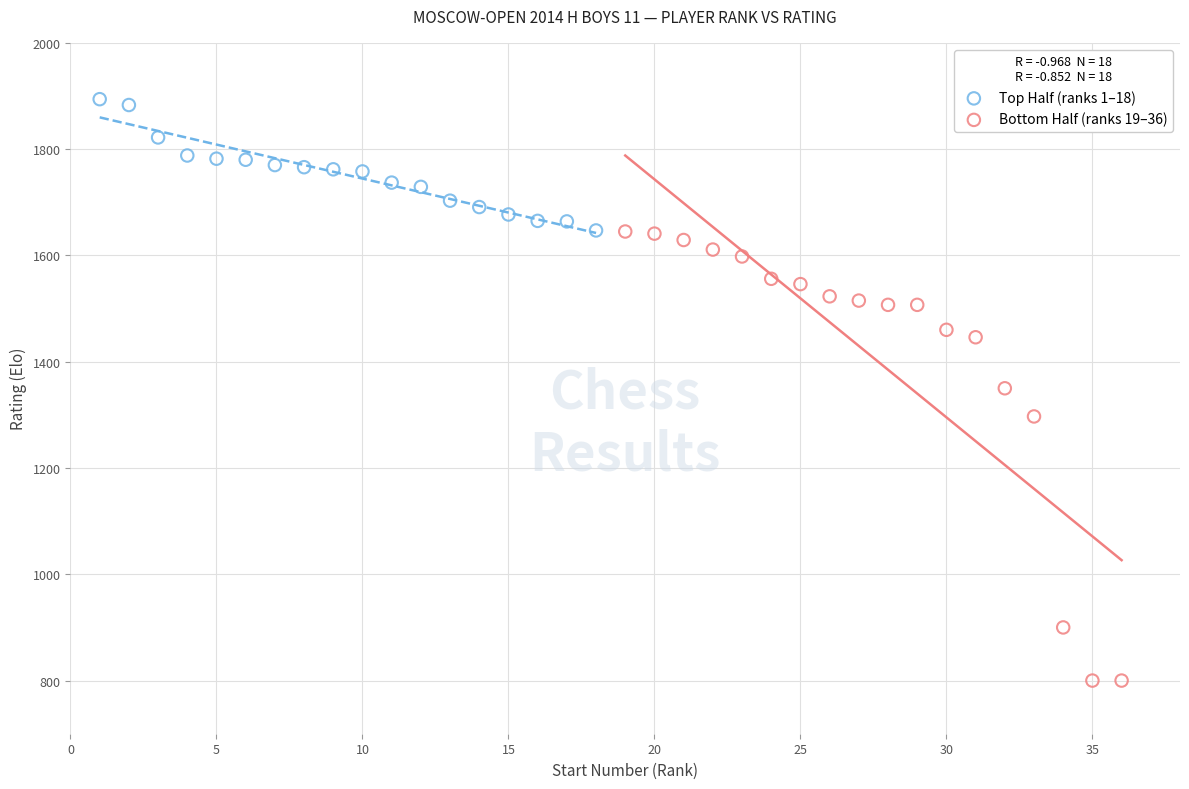

Which series contains the lowest Y value?

Bottom Half (ranks 19–36)